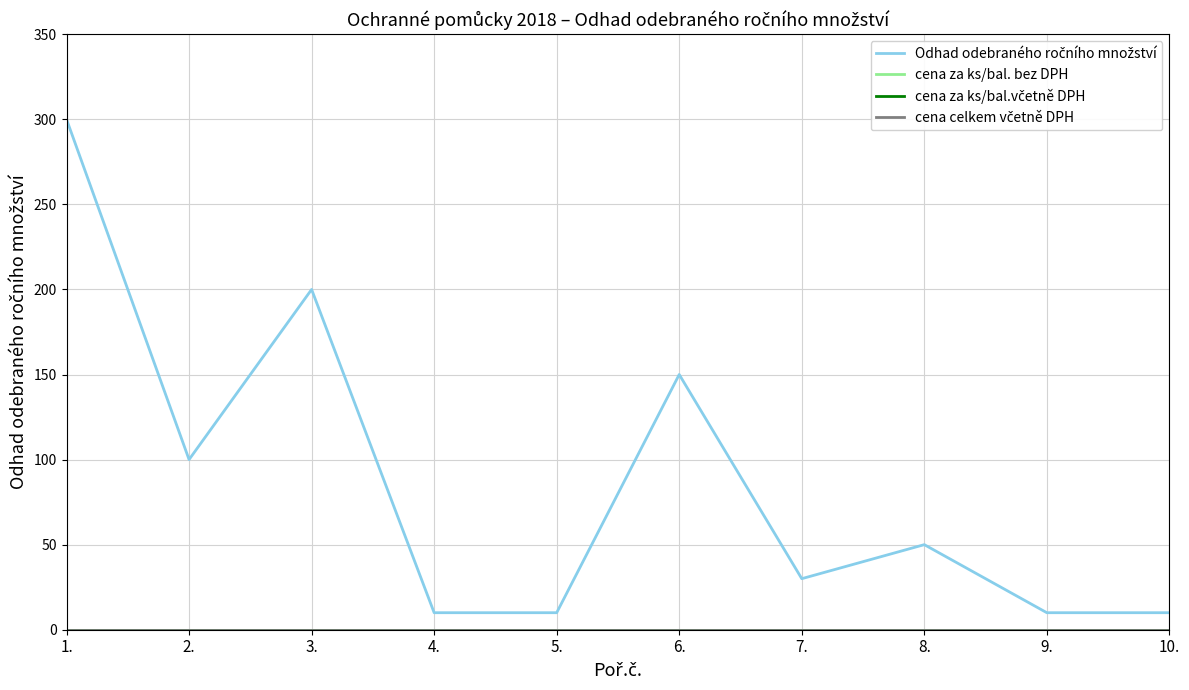

Reading right to left, transcribe all the data shown in this chart.

Odhad odebraného ročního množství: 10.=10	9.=10	8.=50	7.=30	6.=150	5.=10	4.=10	3.=200	2.=100	1.=300
cena za ks/bal. bez DPH: 10.=0	9.=0	8.=0	7.=0	6.=0	5.=0	4.=0	3.=0	2.=0	1.=0
cena za ks/bal.včetně DPH: 10.=0	9.=0	8.=0	7.=0	6.=0	5.=0	4.=0	3.=0	2.=0	1.=0
cena celkem včetně DPH: 10.=0	9.=0	8.=0	7.=0	6.=0	5.=0	4.=0	3.=0	2.=0	1.=0